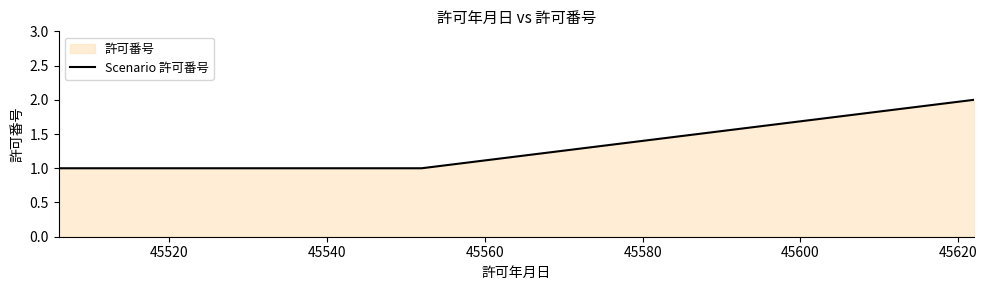

True or false: the data has more than 1 interior local peaks.

False